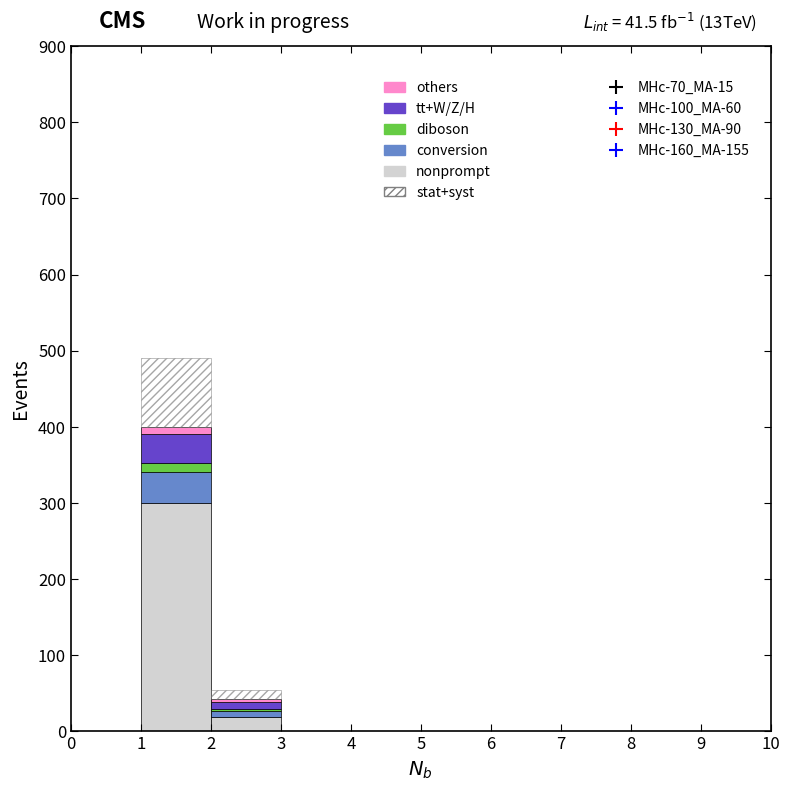

At which label is nonprompt closest to 150?

2